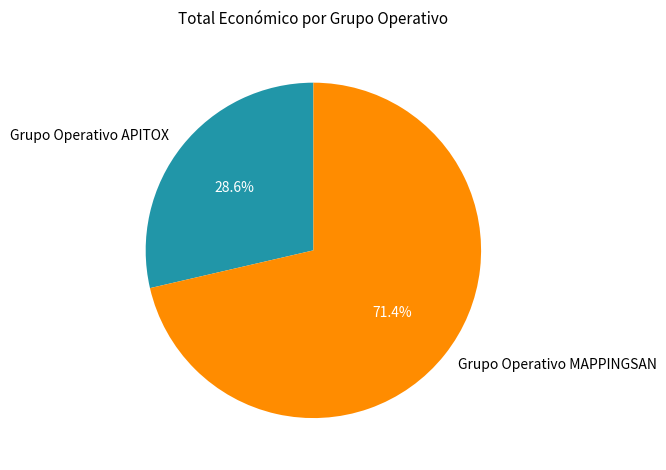

Rank the categories by value from lowest to highest.

Grupo Operativo APITOX, Grupo Operativo MAPPINGSAN